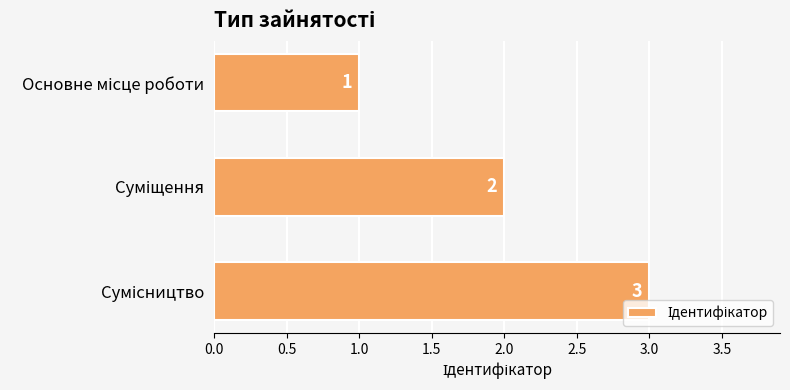

What is the greatest value displayed?

3